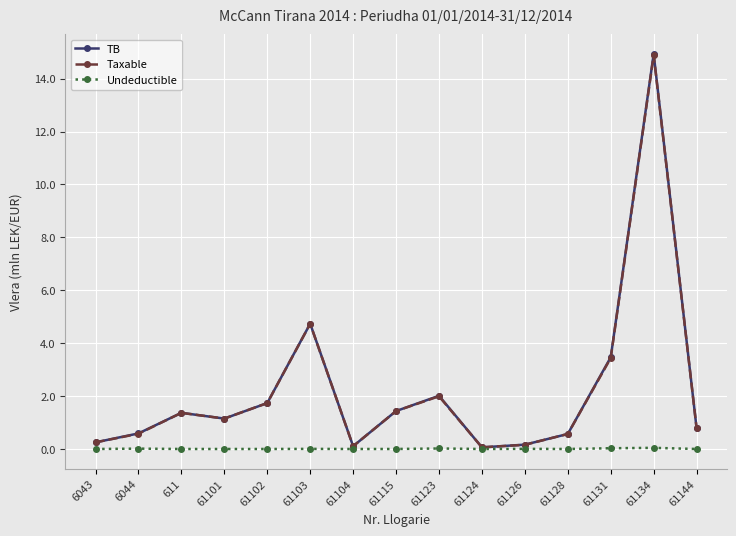

Between 61101 and 61131, which series saw the biggest shift?

TB